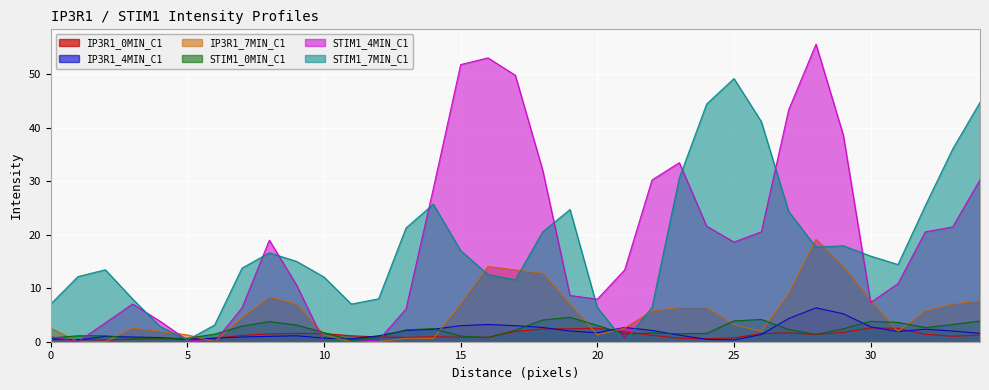

At which category is the sum across all series the highest?

28